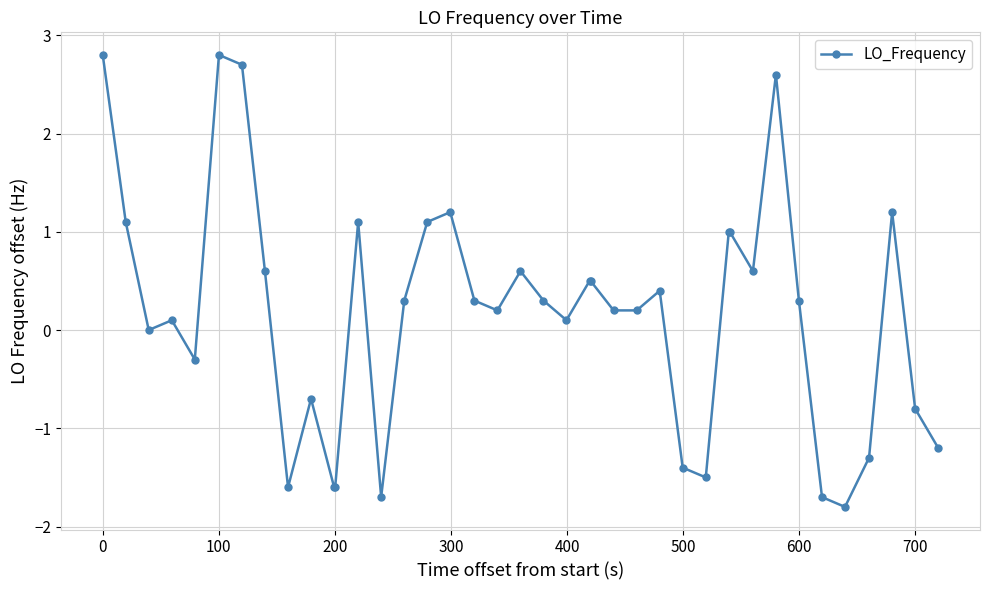

What is the value of the 24th point from the left?

0.5